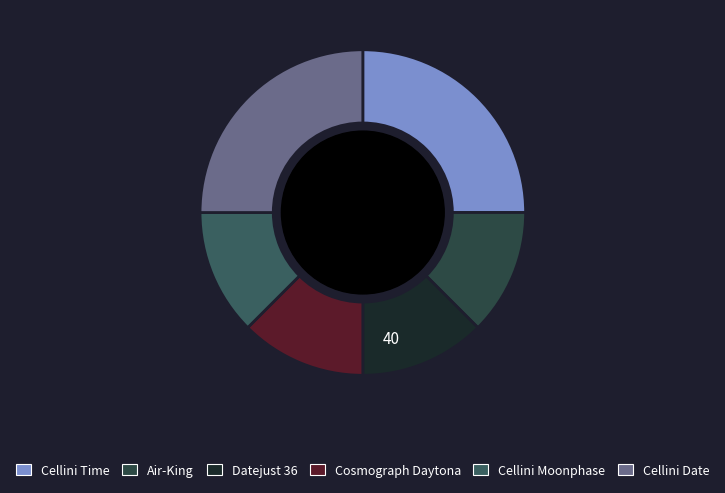

Approximately how many times larger is the value at Air-King compared to Datejust 36?

1.0